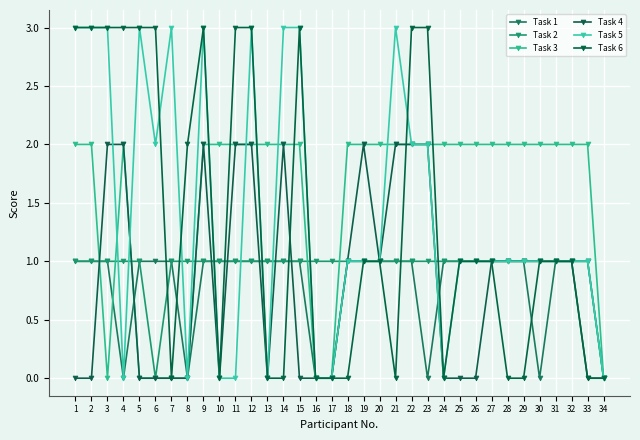

How many lines are shown in the chart?

6